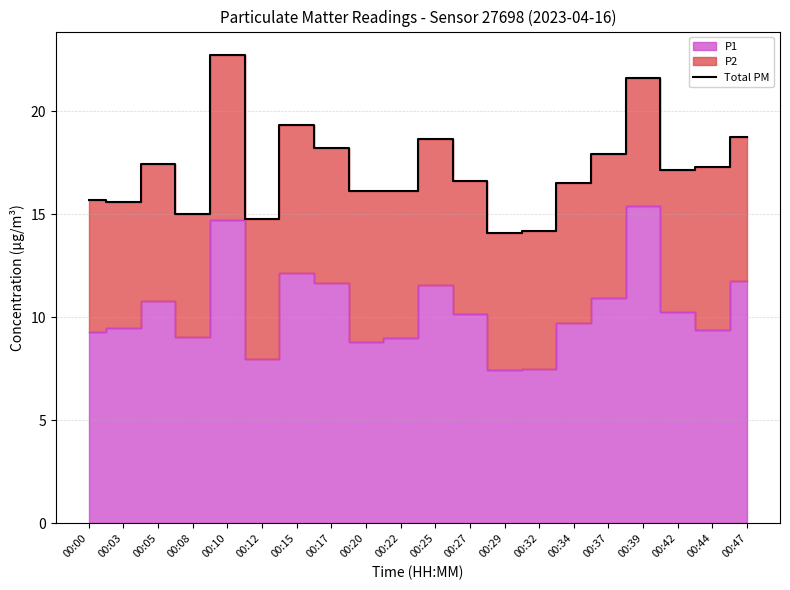

At which category does the data reach its first local valley?

00:03